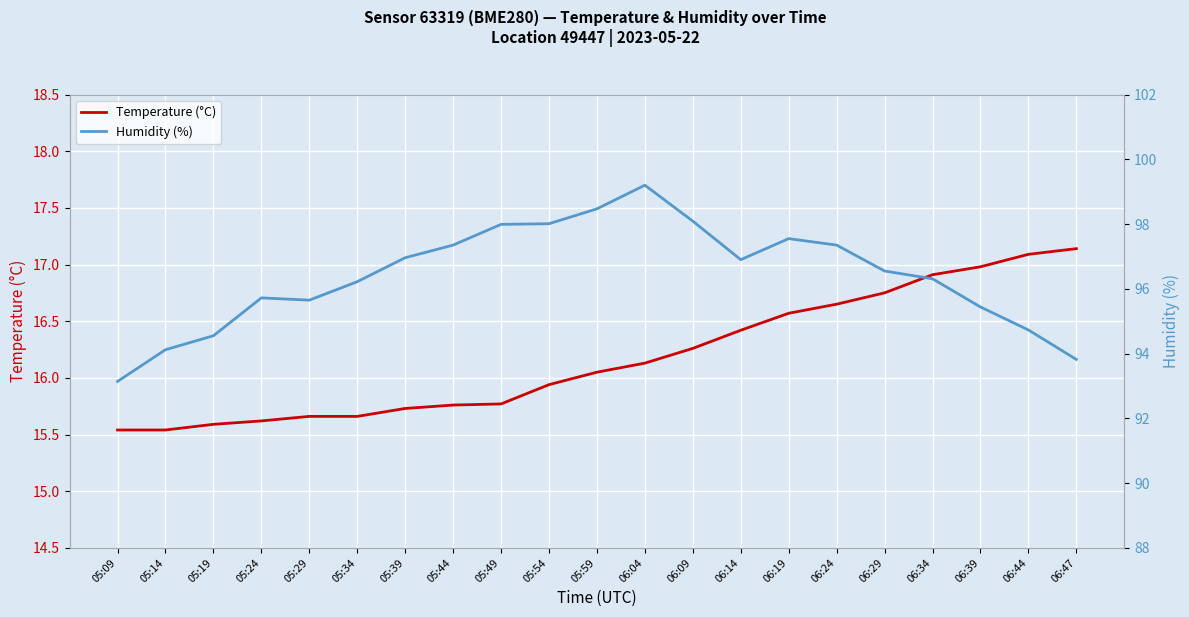

Reading right to left, extract all data points from this chart.

Temperature (°C): 17.1	17.1	17.0	16.9	16.8	16.6	16.6	16.4	16.3	16.1	16.1	15.9	15.8	15.8	15.7	15.7	15.7	15.6	15.6	15.5	15.5
Humidity (%): 93.8	94.7	95.4	96.3	96.5	97.3	97.5	96.9	98.1	99.2	98.5	98.0	98.0	97.3	97.0	96.2	95.7	95.7	94.5	94.1	93.1